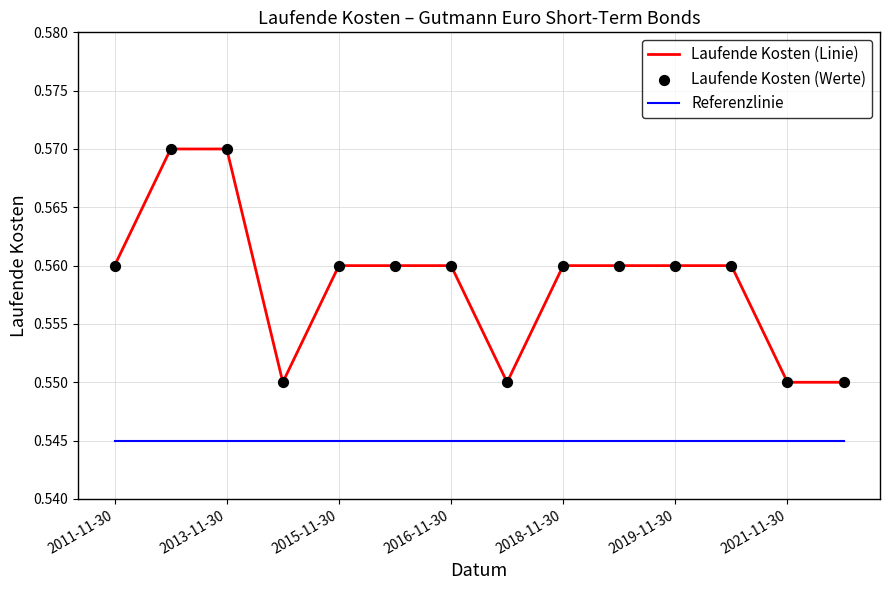

Which series has the largest total across all categories?

Laufende Kosten (Linie)